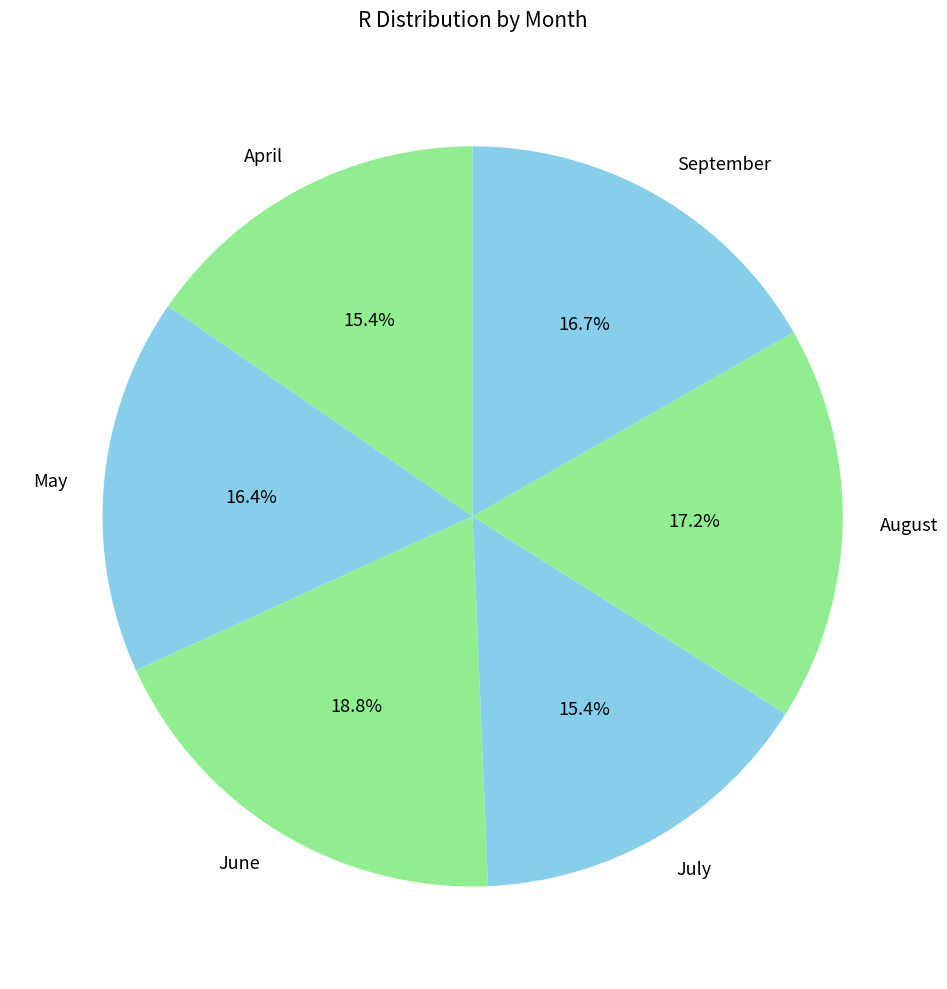

Is it true that April is 15% of the pie?

True